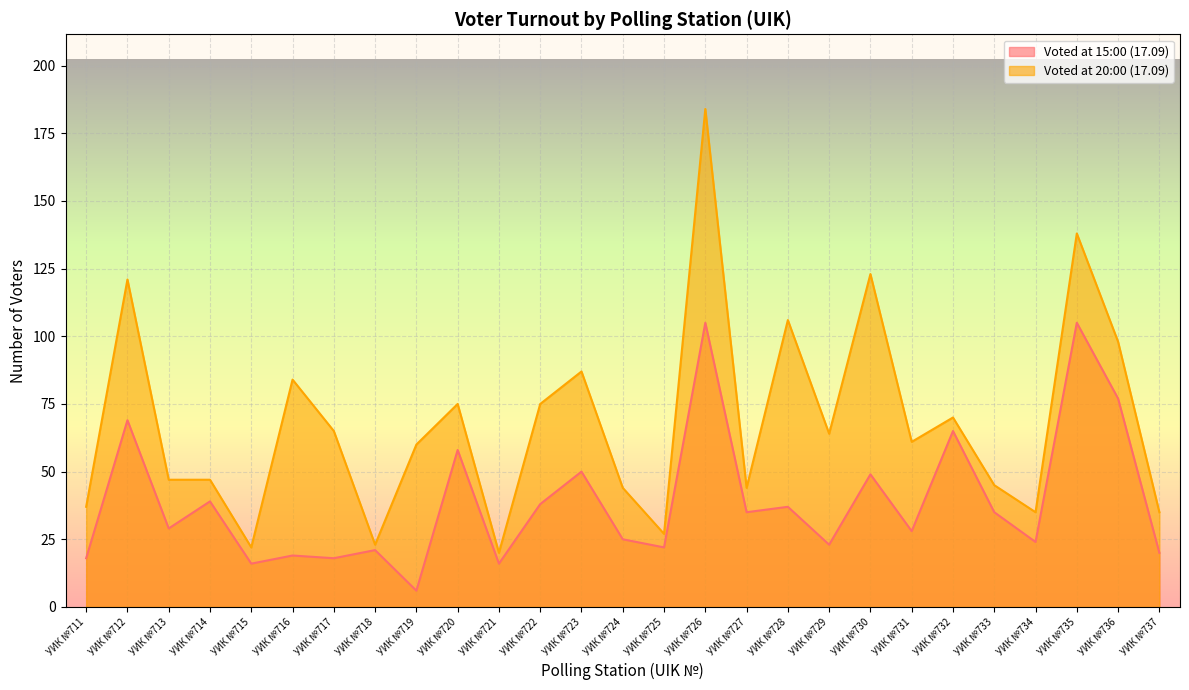

True or false: Voted at 15:00 (17.09) has more than 2 interior local peaks.

True